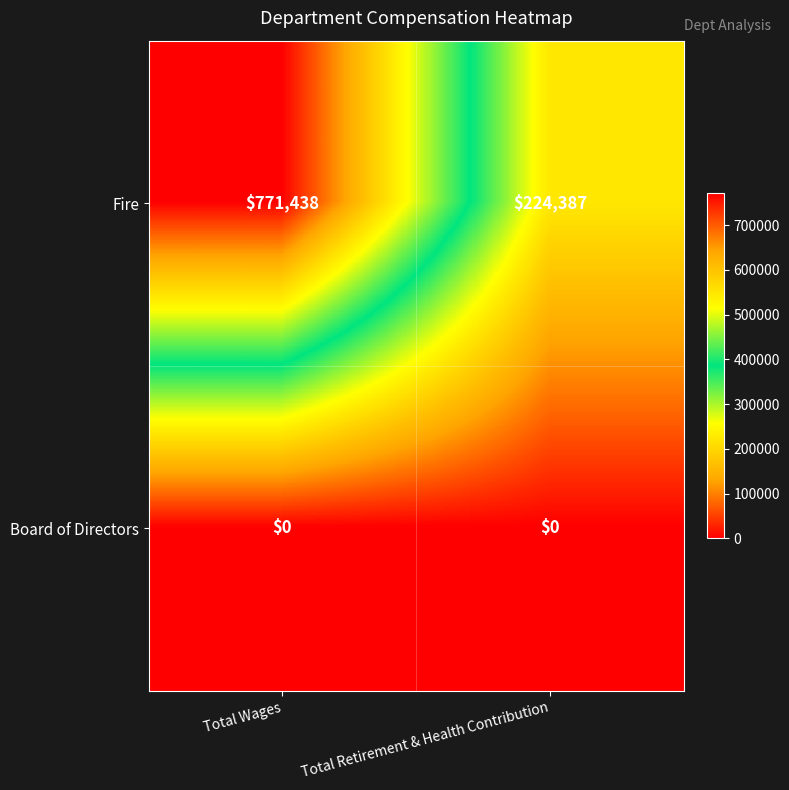

What is the difference between the maximum and minimum values in the Fire series?

547051